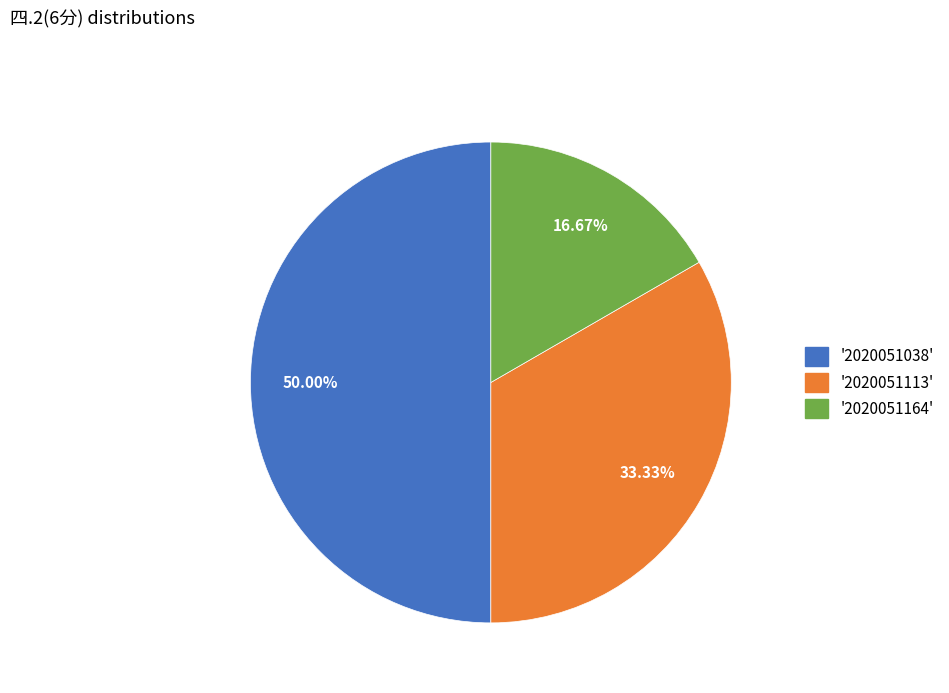

Rank the categories by value from lowest to highest.

2020051164, 2020051113, 2020051038